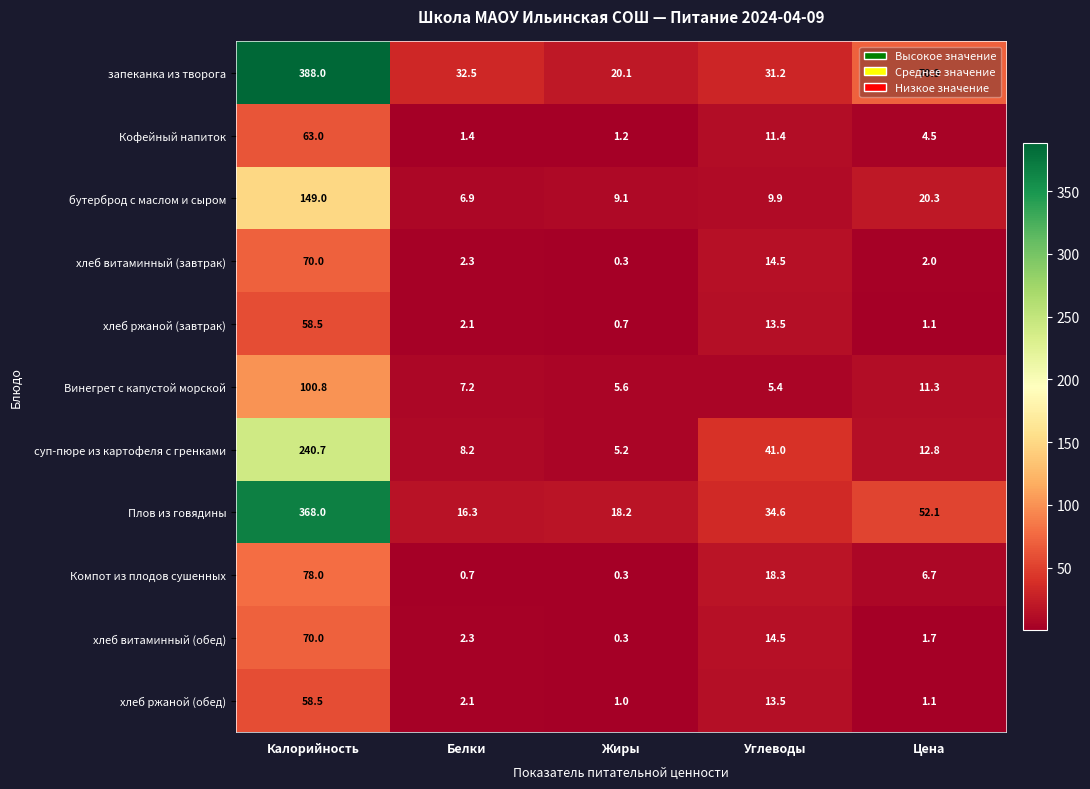

What is the total value across all series at Калорийность?

1644.5